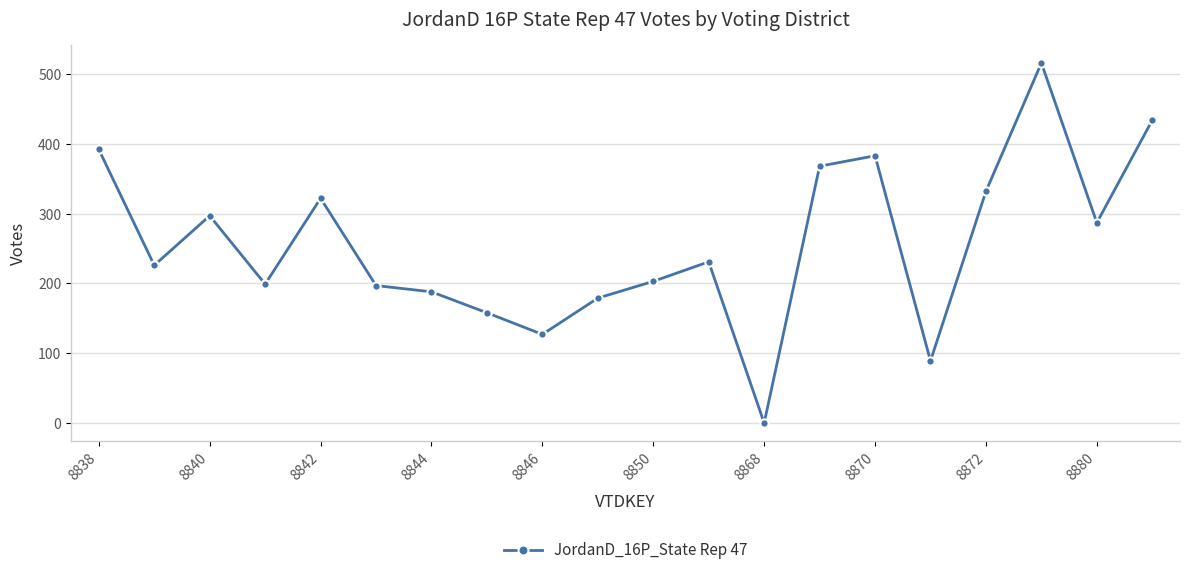

What is the sum of all values?

5128